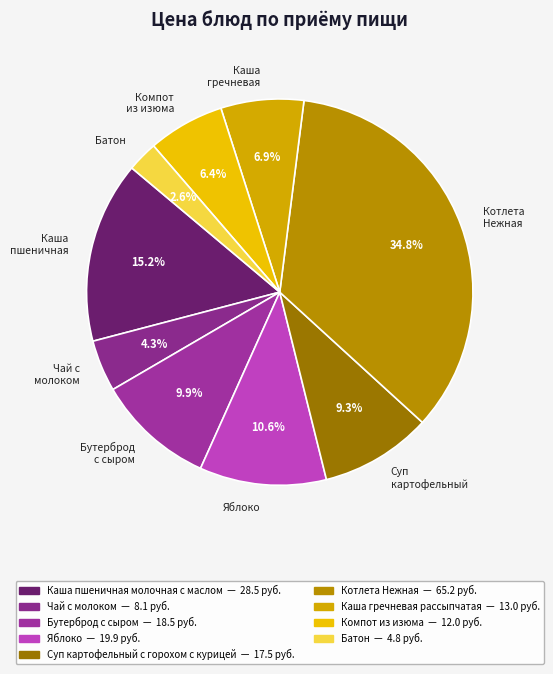

Rank the categories by value from lowest to highest.

Батон, Чай с молоком, Компот из изюма, Каша гречневая, Суп картофельный, Бутерброд с сыром, Яблоко, Каша пшеничная, Котлета Нежная